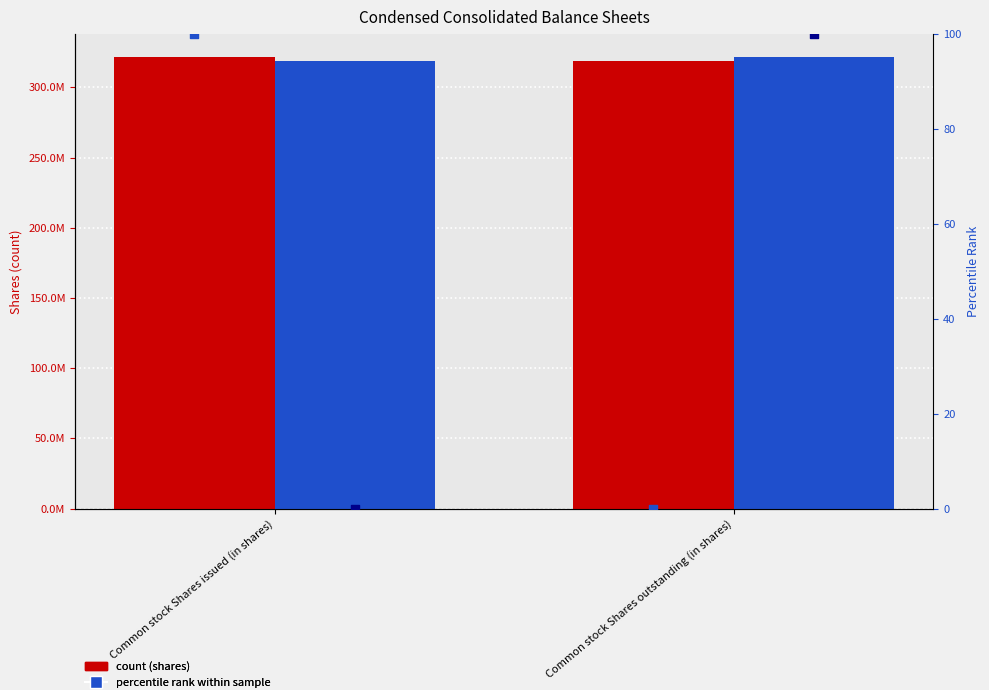

Is the value of Jul. 01, 2022 at Common stock Shares outstanding (in shares) greater than the value of Jul. 01, 2022 percentile at Common stock Shares outstanding (in shares)?

Yes